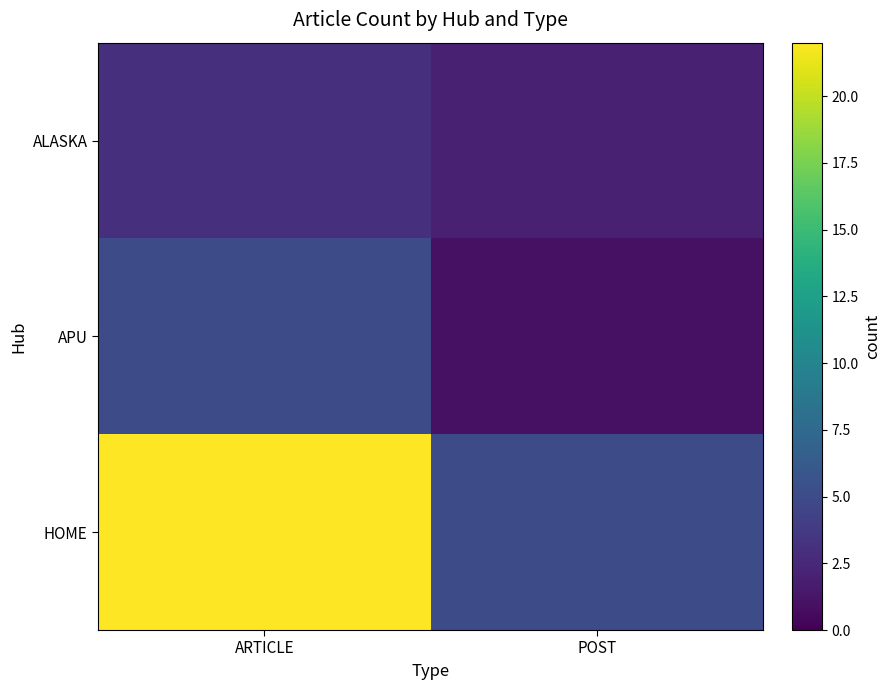

What is the difference between the highest and lowest values at POST?

4